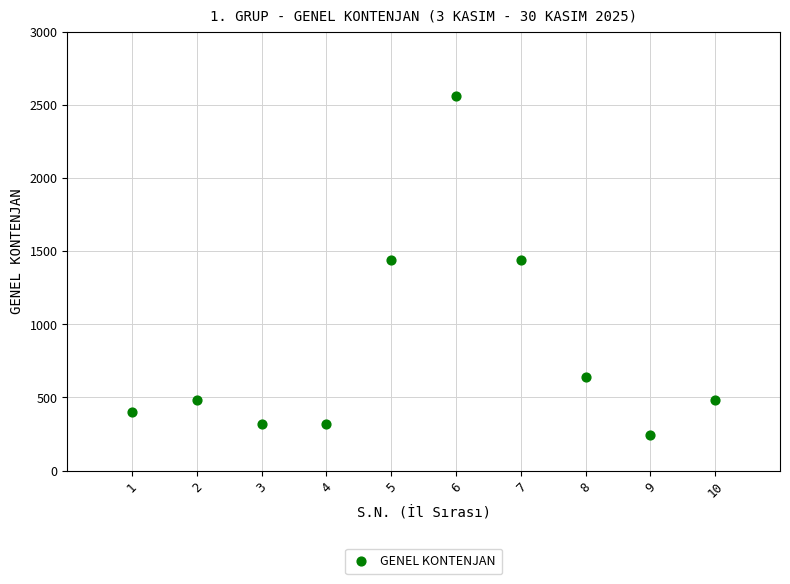

What is the average Y value?

832